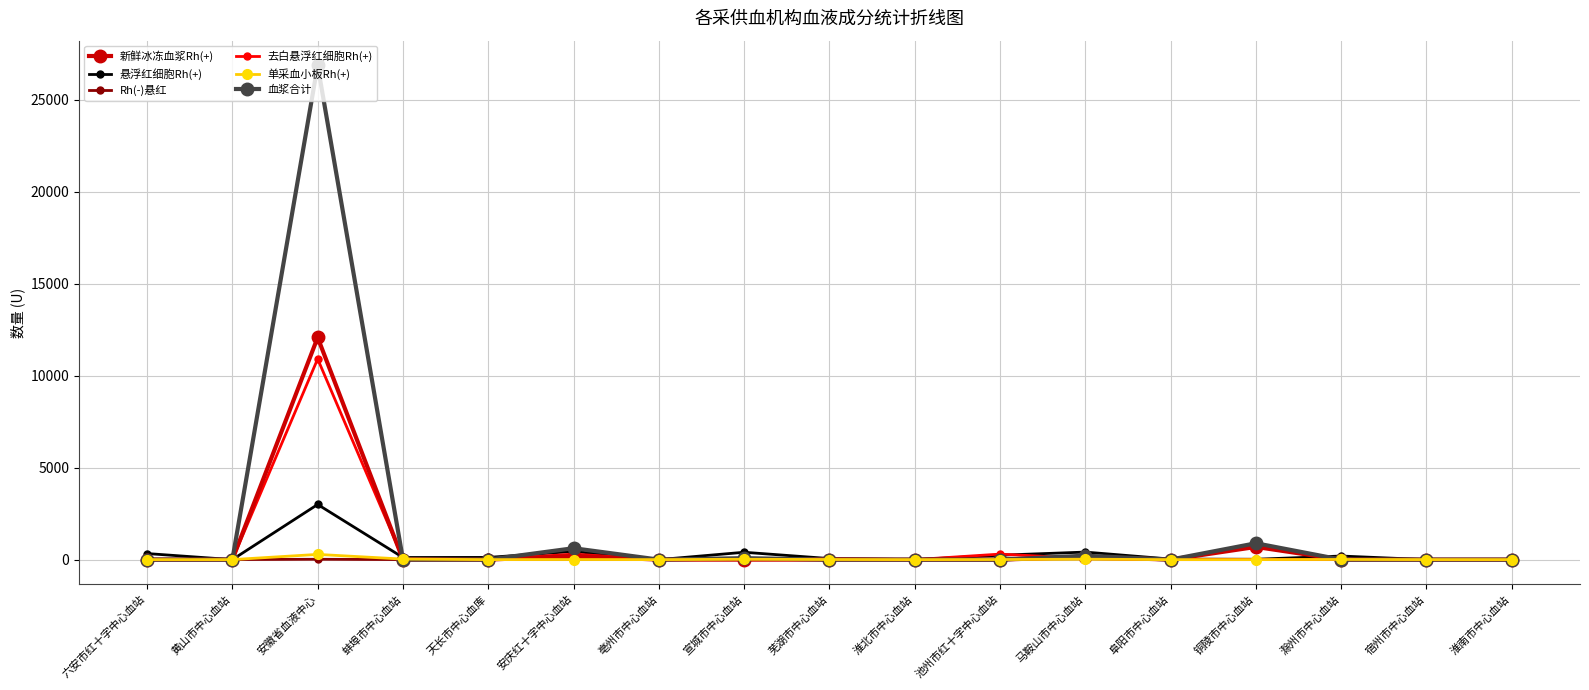

True or false: 血浆合计 has more than 1 interior local peaks.

True